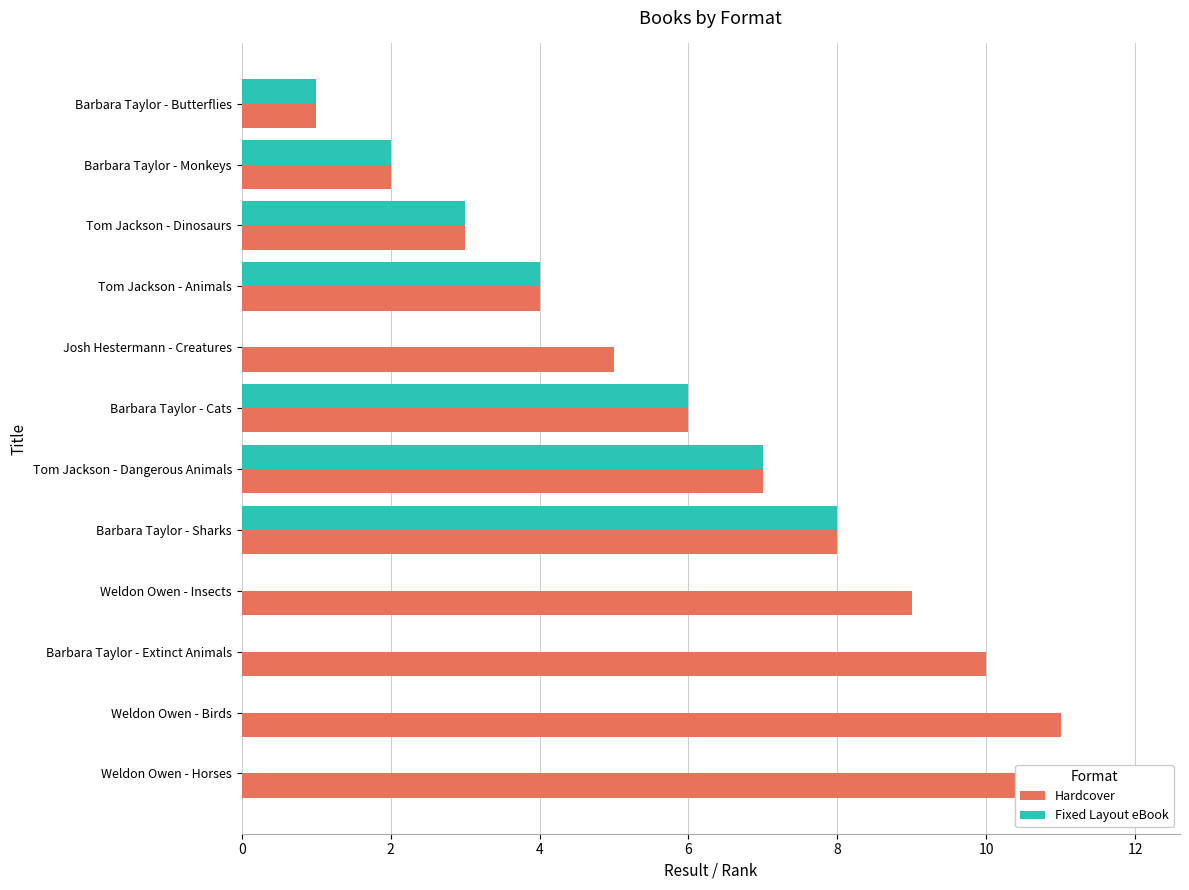

Is the value of Fixed Layout eBook at Tom Jackson - Animals greater than the value of Hardcover at Tom Jackson - Dinosaurs?

Yes